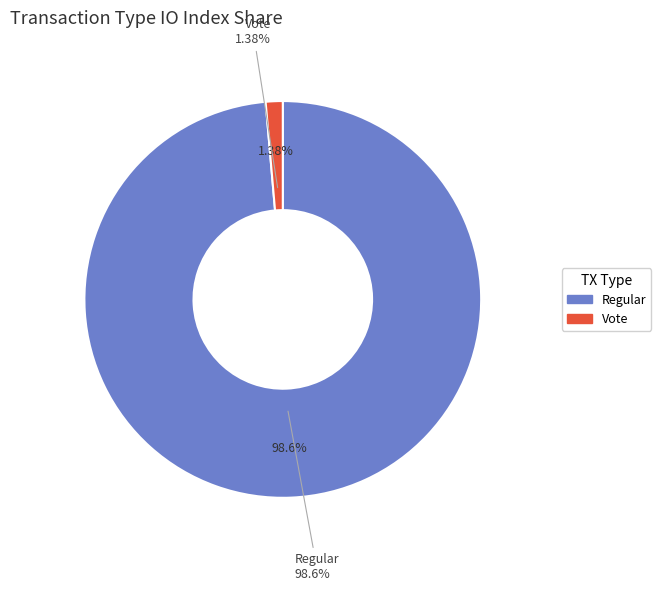

To the nearest percent, what portion does Regular (io_index=143) represent?

99%